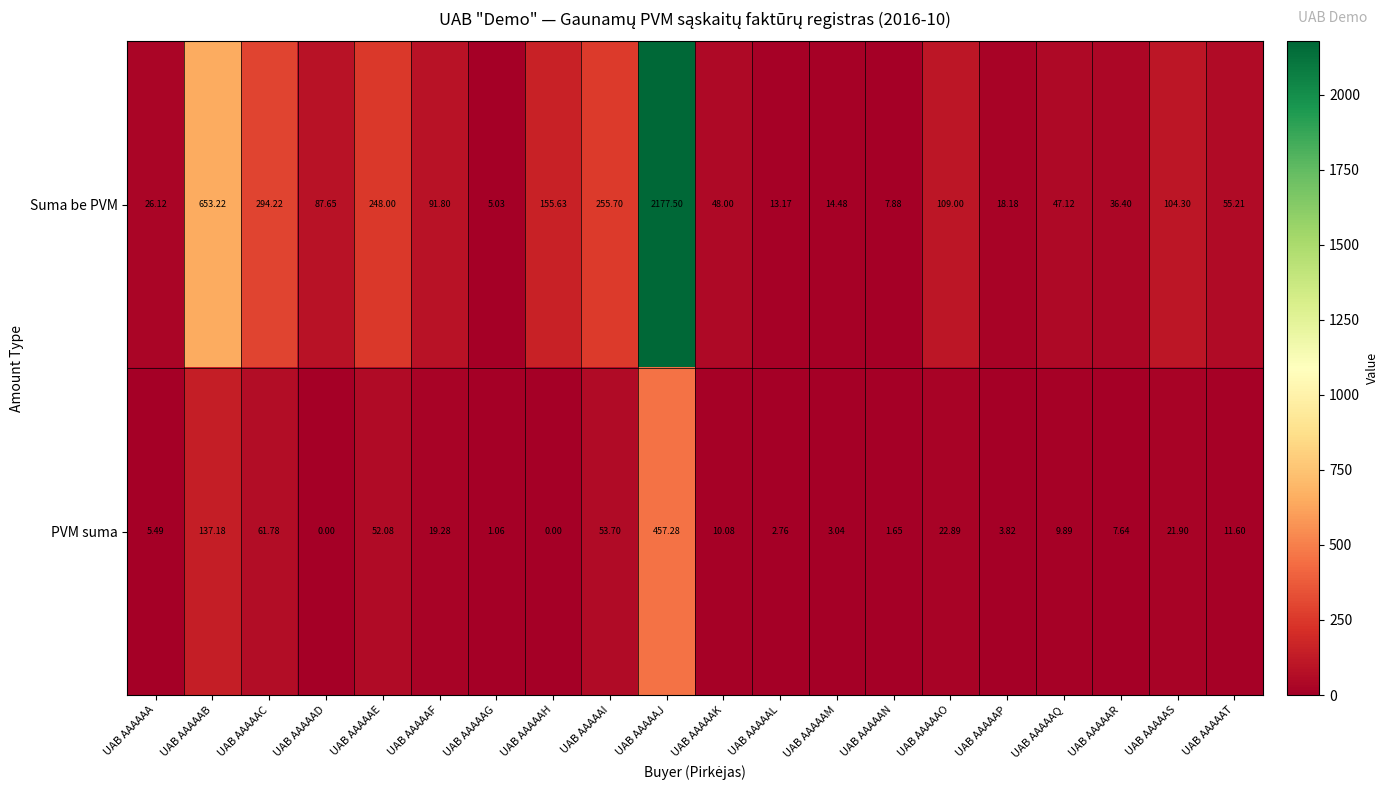

Between UAB AAAAAD and UAB AAAAAF, which series saw the biggest shift?

PVM suma